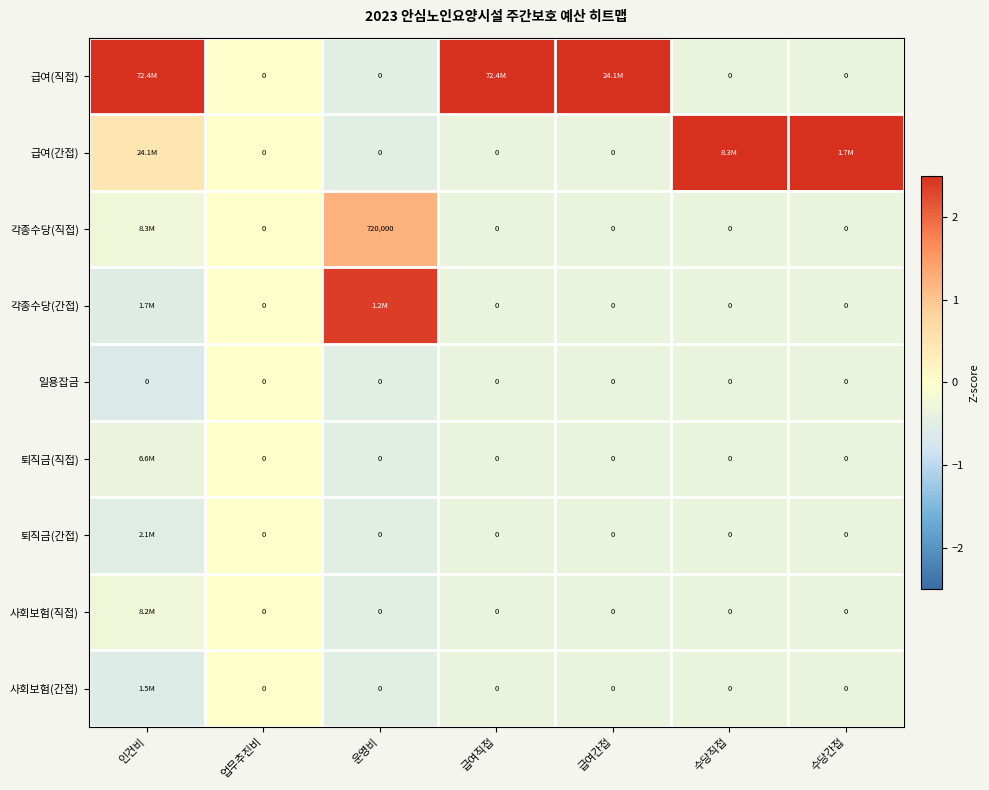

Is it true that 사회보험(직접) equals -0.5 at 수당직접?

False